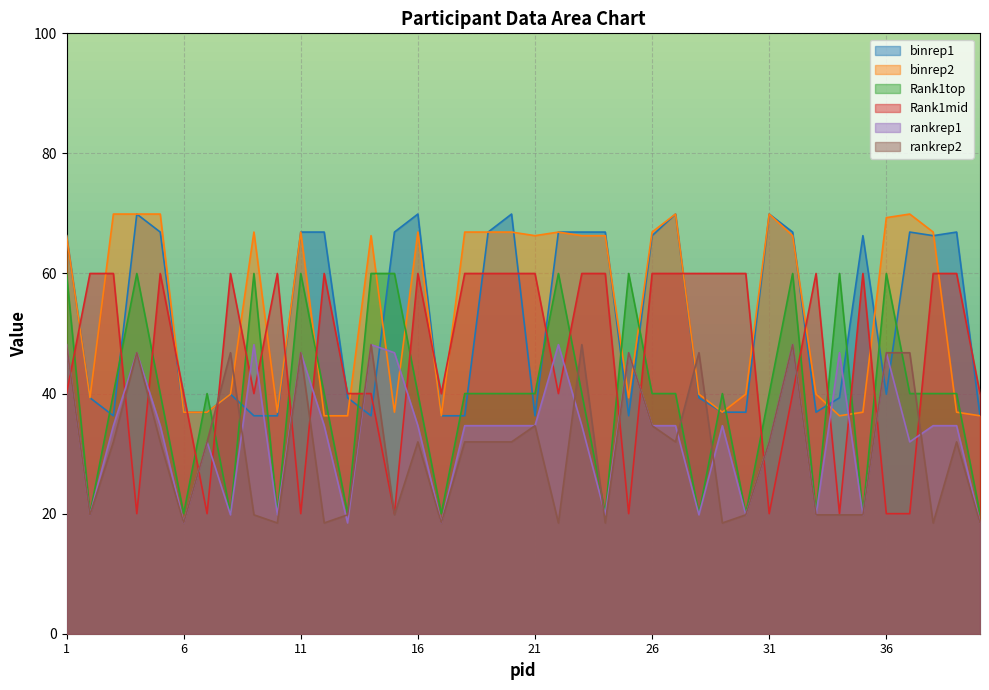

Between 8 and 40, which series saw the biggest shift?

rankrep2